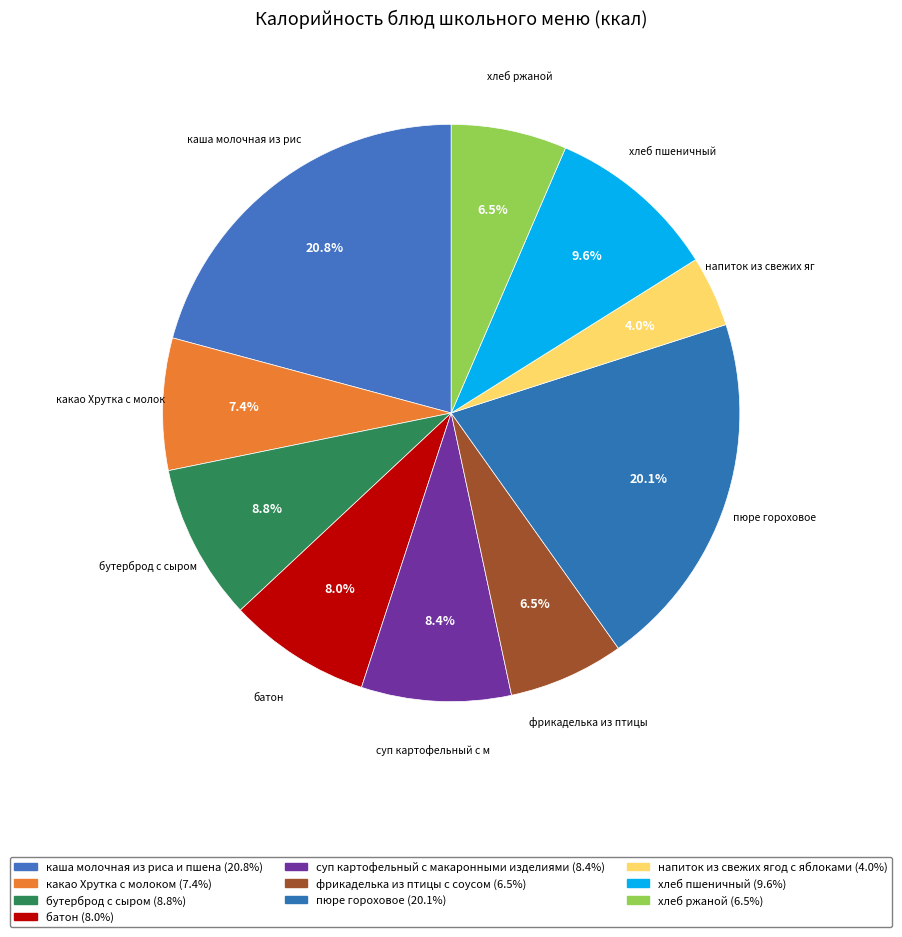

The пюре гороховое slice represents 35% of the pie. True or false?

False